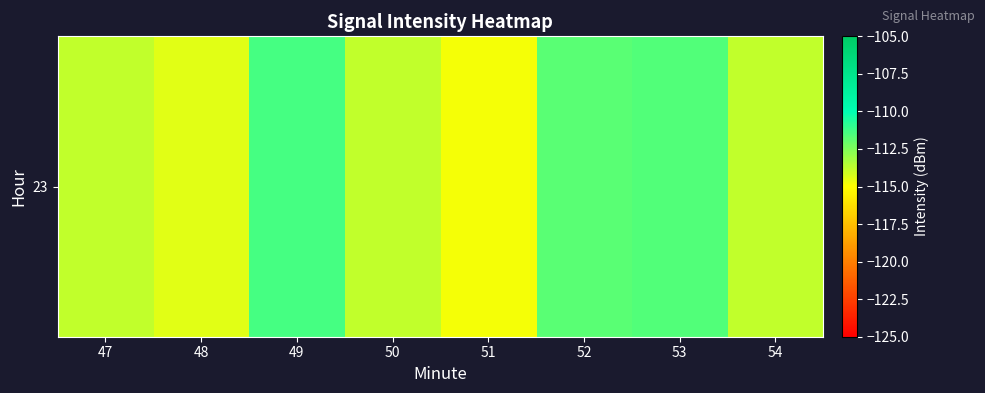

What is the average value?

-113.2